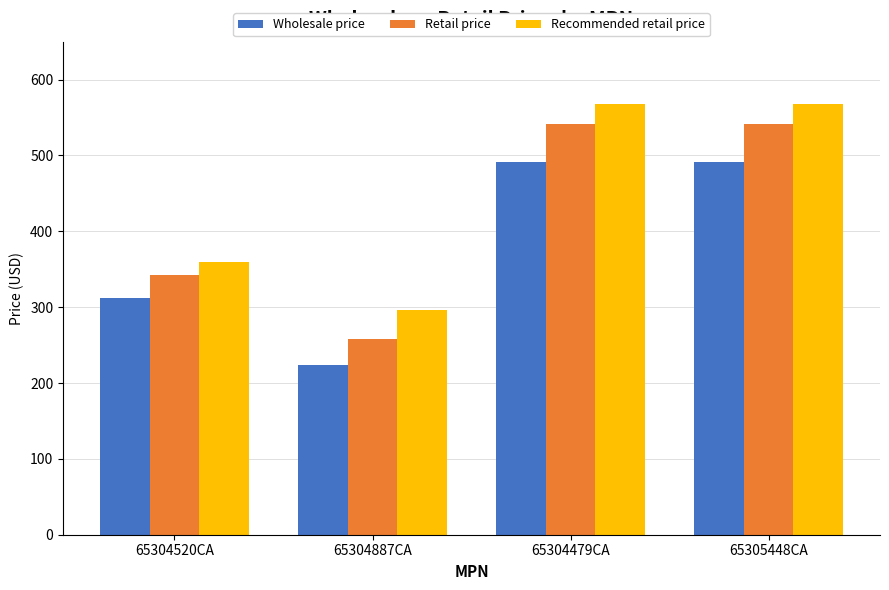

List the series in order of their overall mean, highest first.

Recommended retail price, Retail price, Wholesale price